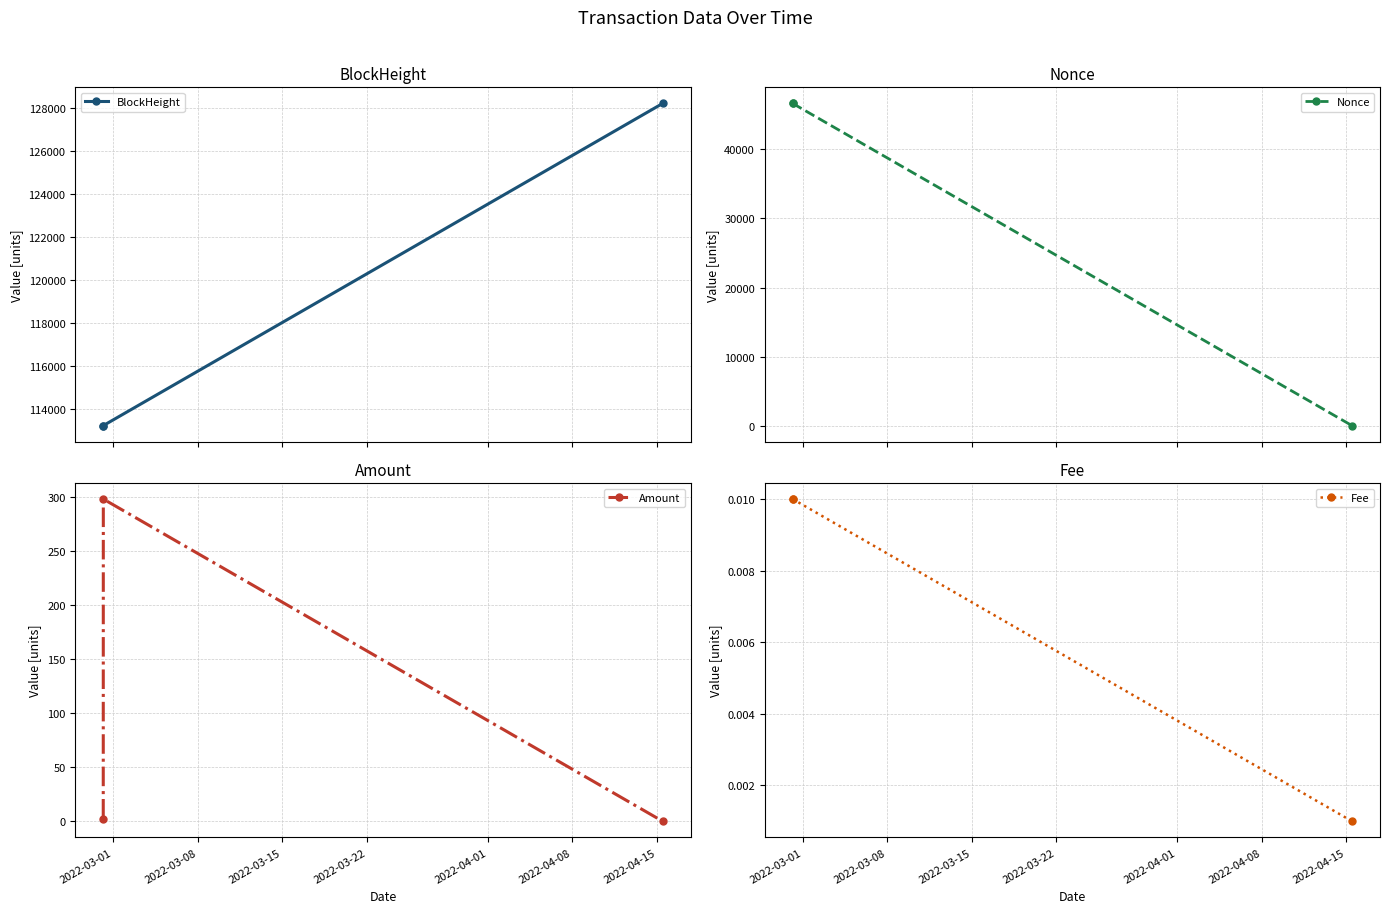

What is the difference between the maximum and minimum values in the BlockHeight series?

15000